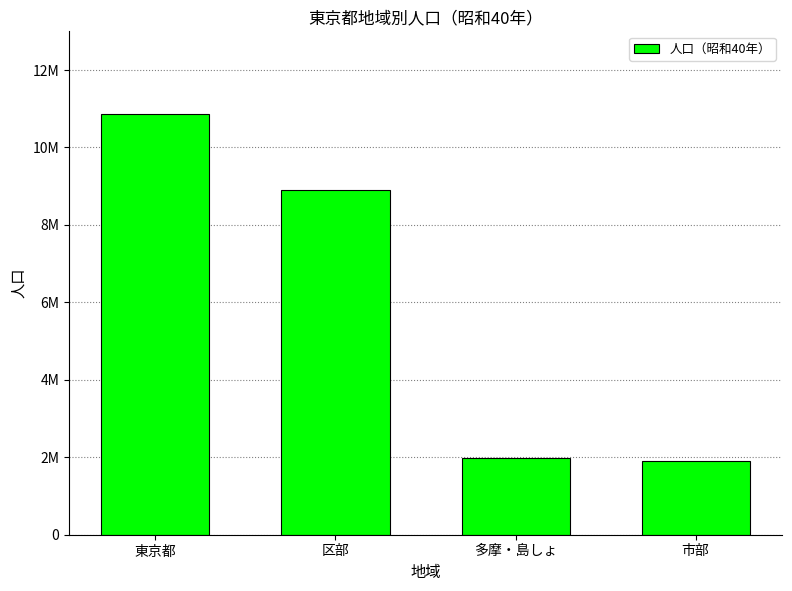

Does the chart contain any negative values?

No